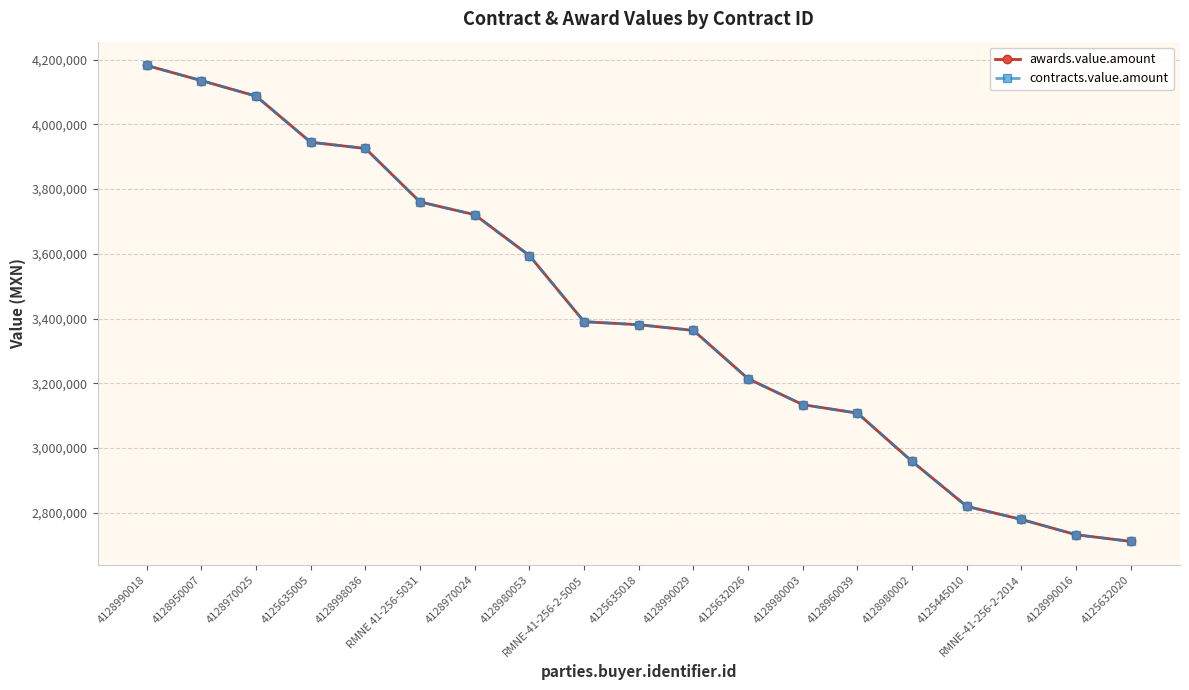

Is this an area chart (filled region under the line)?

No